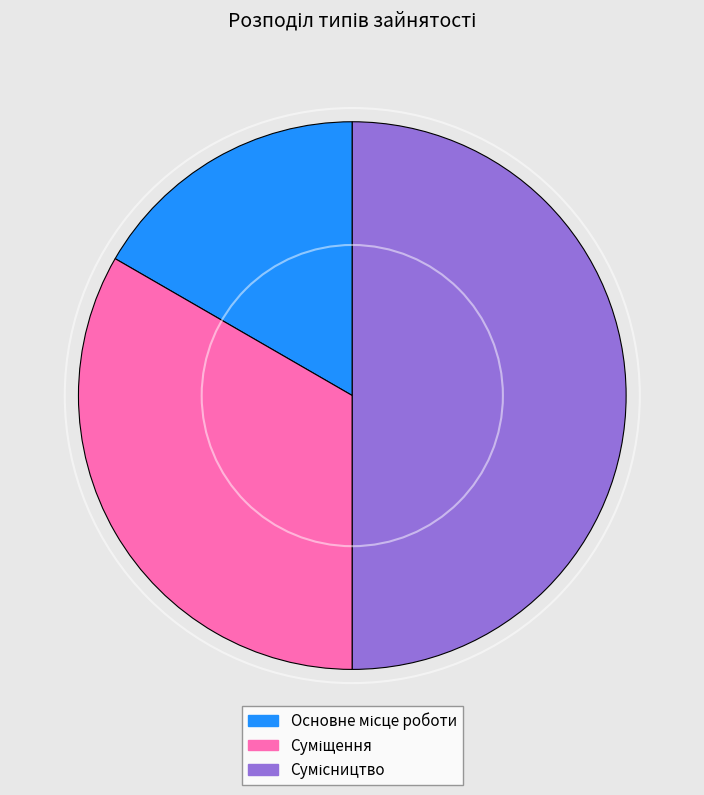

To the nearest percent, what is the difference between the Сумісництво and Основне місце роботи slice percentages?

33%